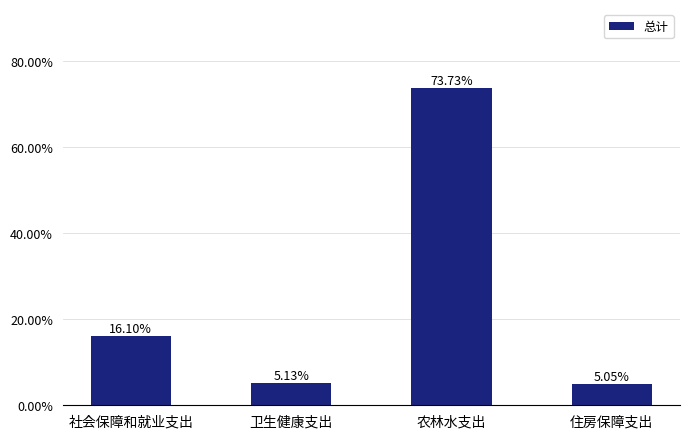

True or false: the data shows 0.1 at 社会保障和就业支出.

False